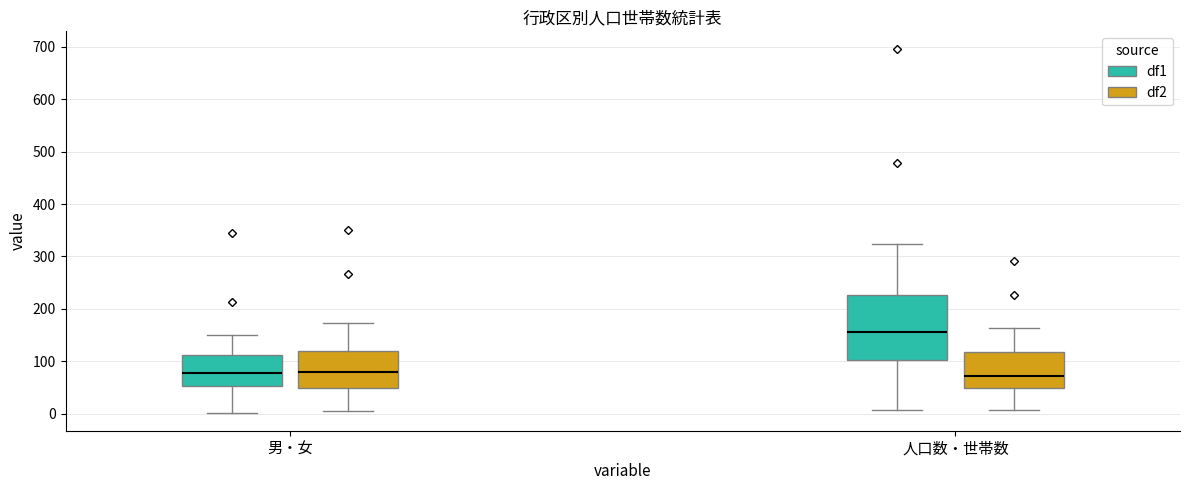

Where is the lower edge of the box for 男・女 (df1) on the y-axis? The values are not printed on the chart, so give them approximately, as read against the axis.

50